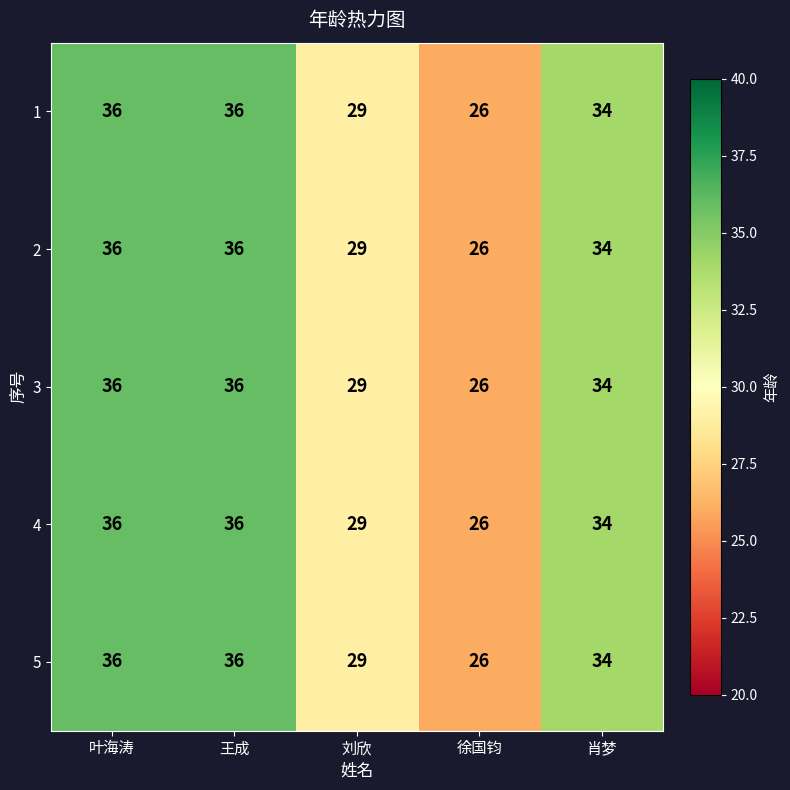

What is the total value across all series at 王成?

180